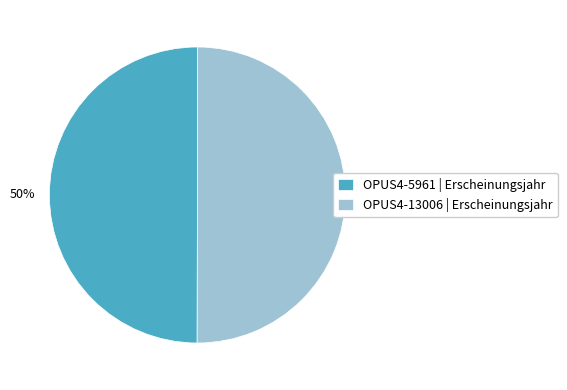

What is the ratio of the value at OPUS4-5961 to the value at OPUS4-13006?

1.0